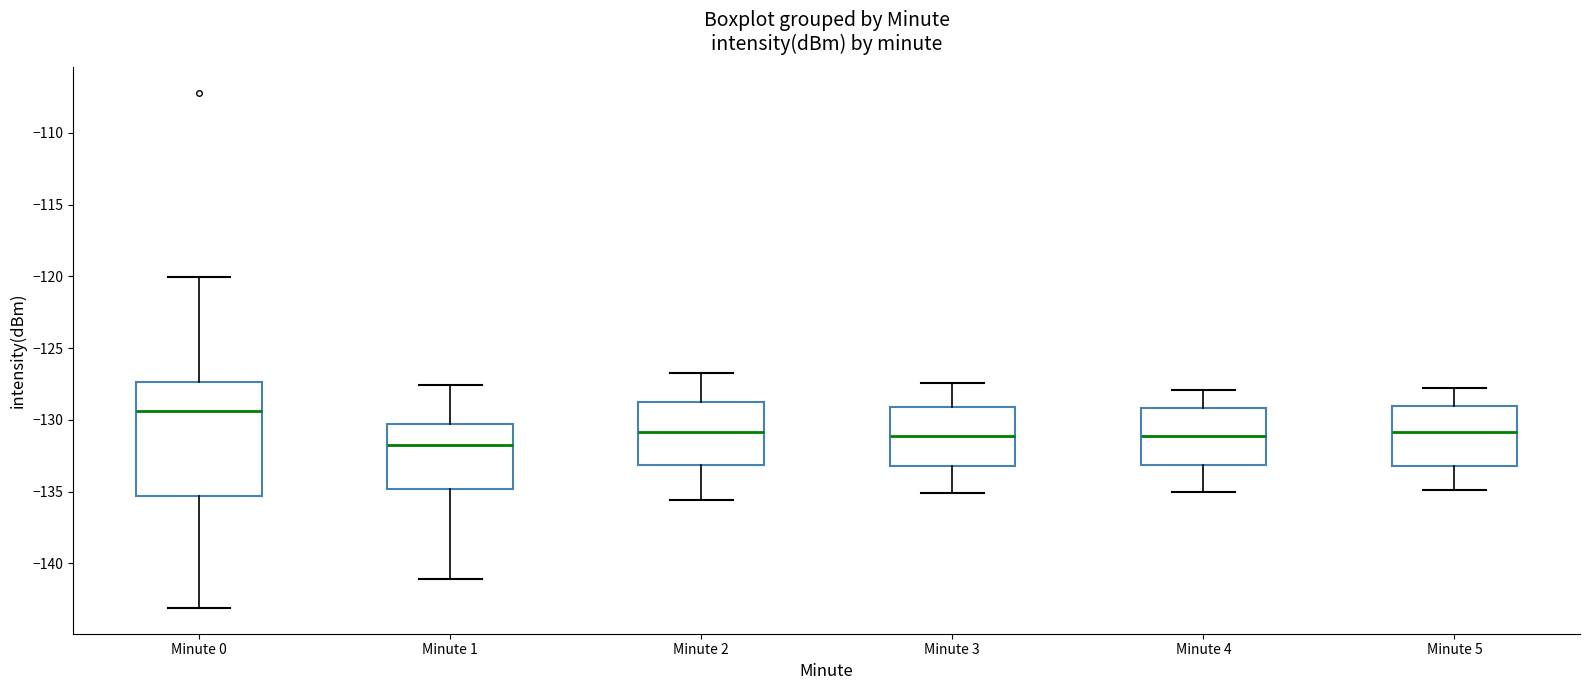

Which box is the tallest, from its lower edge to its upper edge?

Minute 0